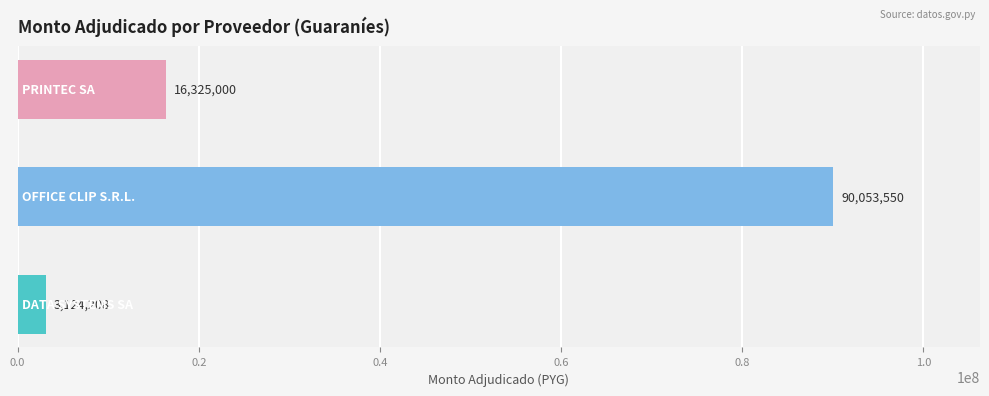

How many values are between 3124208 and 90053550?

3